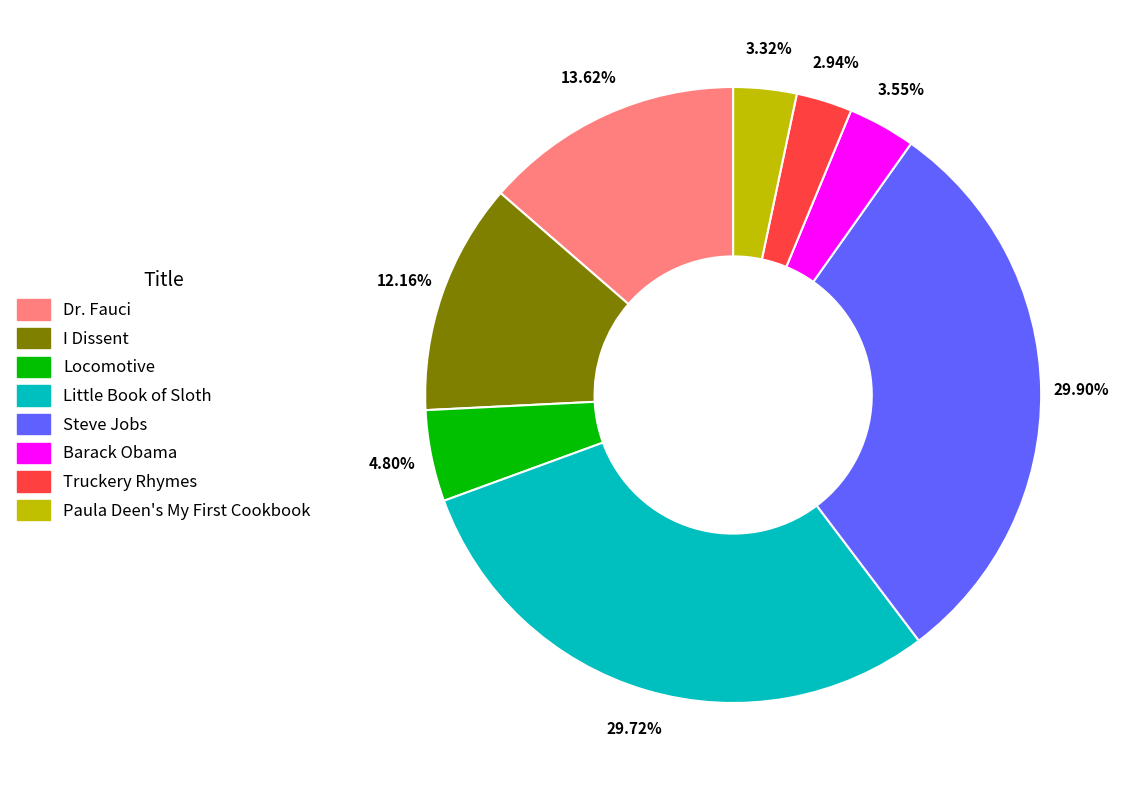

Do I Dissent and Locomotive together represent more than half of the pie?

No